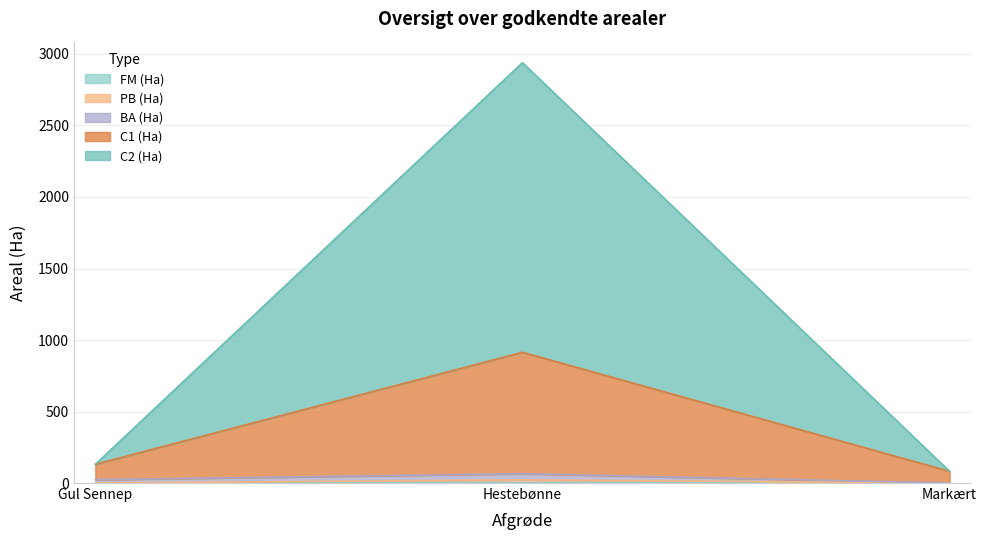

The value of C2 (Ha) at Markært is 81.5. True or false?

True